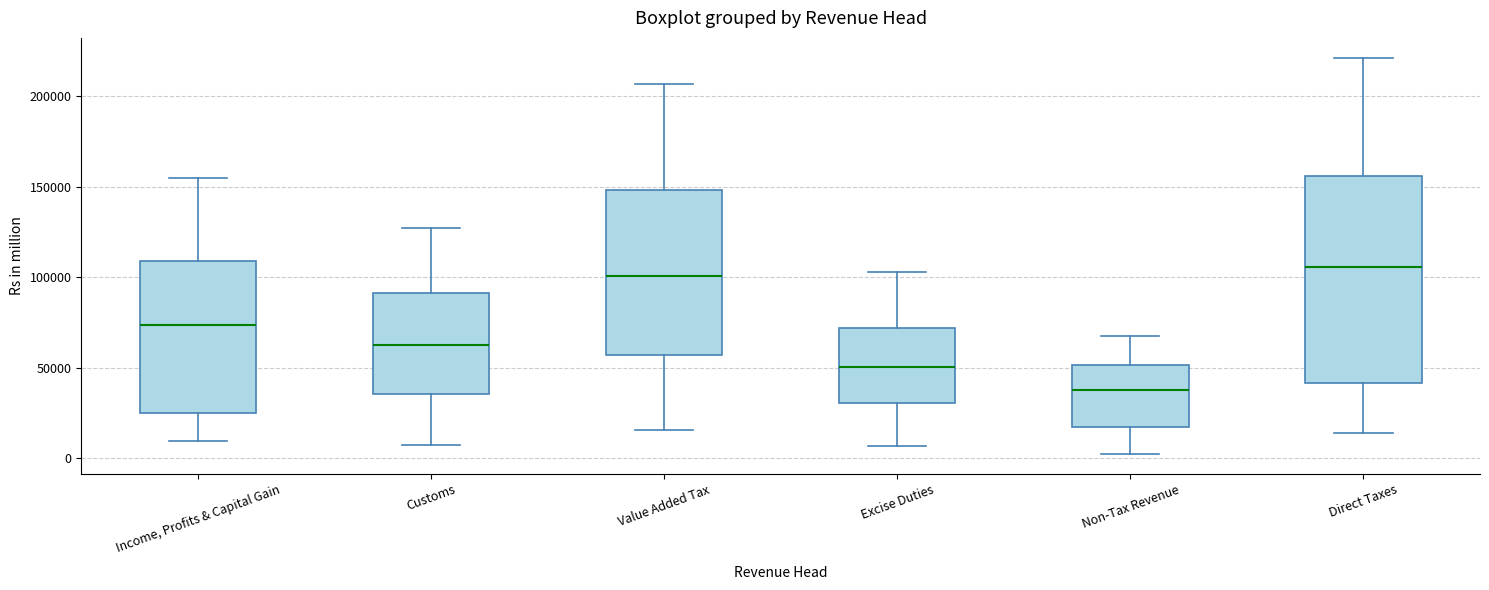

Where does the lower whisker of the box for Excise Duties end on the y-axis? The values are not printed on the chart, so give them approximately, as read against the axis.

5000